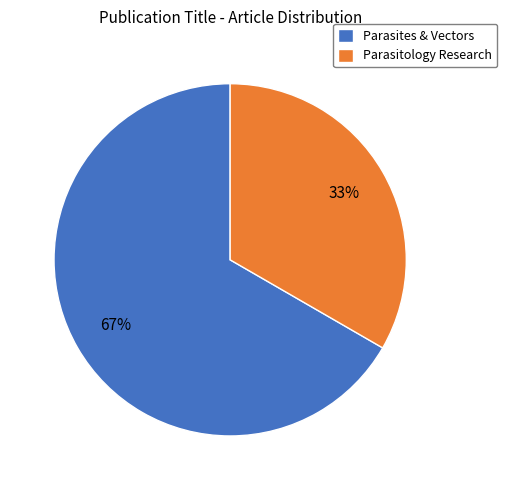

To the nearest percent, what is the combined percentage of Parasites & Vectors and Parasitology Research?

100%